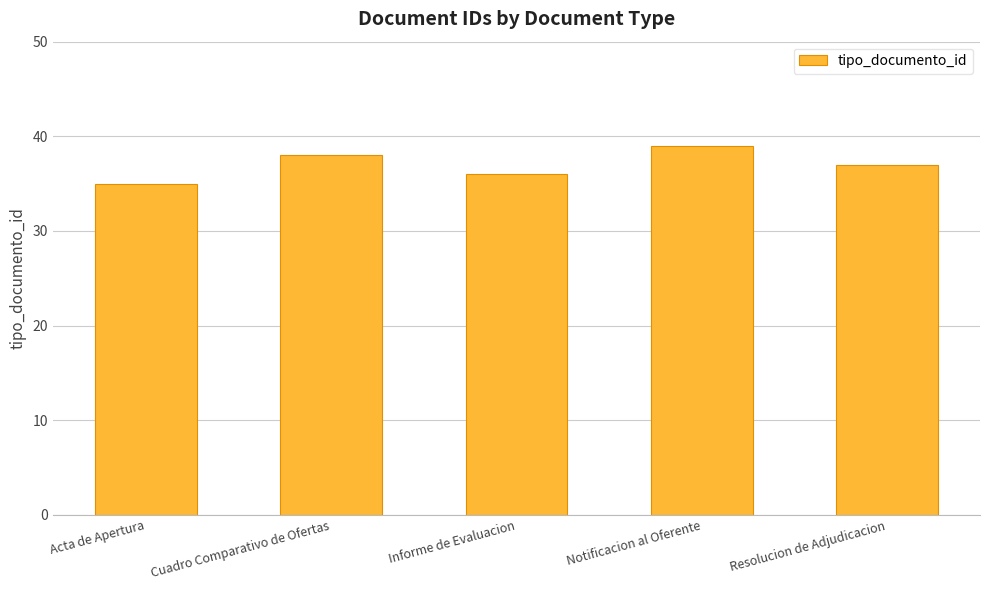

How many categories are shown in the chart?

5